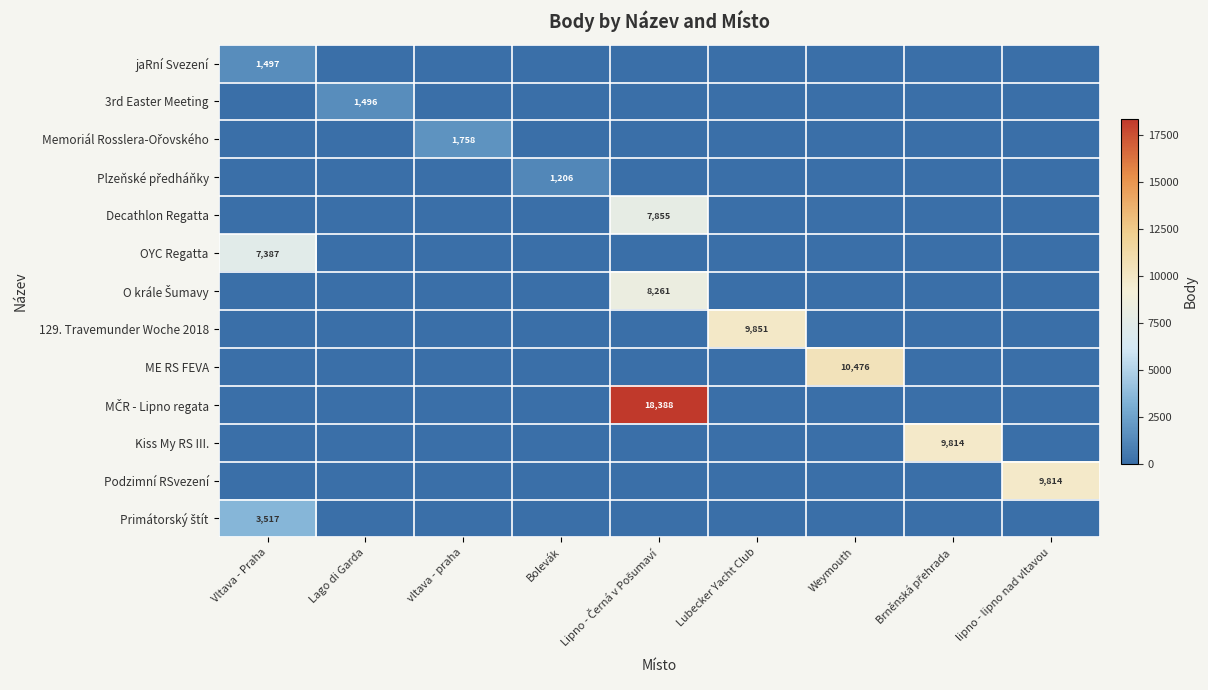

At which category does the chart reach its minimum across all series?

Lago di Garda